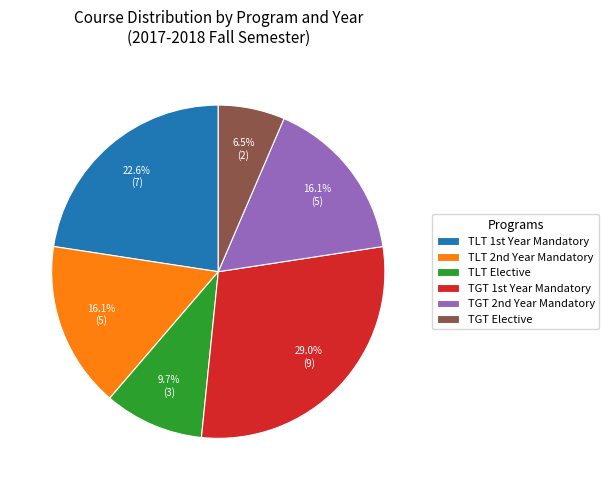

Does TLT Elective account for over 50% of the chart?

No